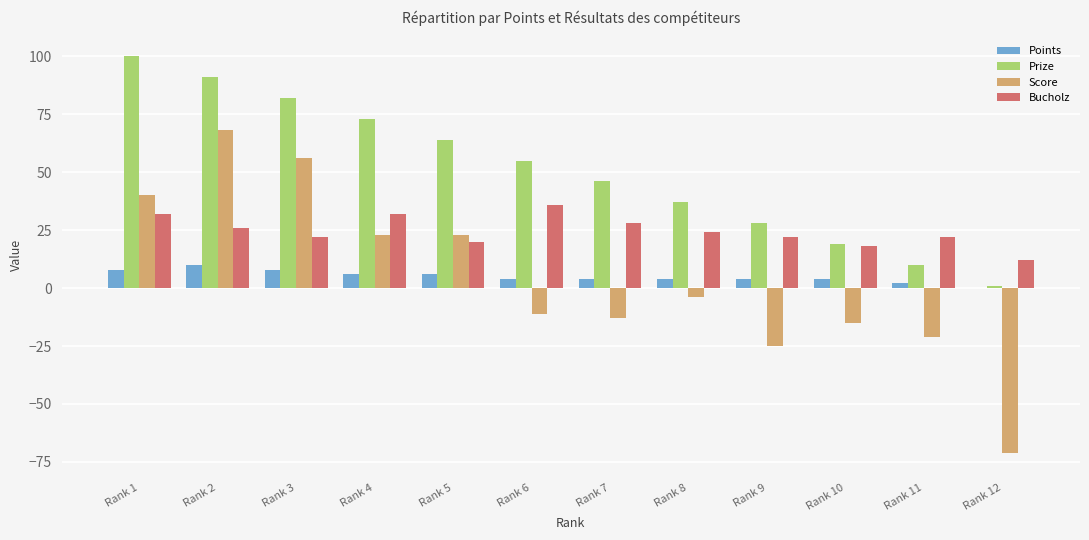

What is the maximum value shown in the chart?

100